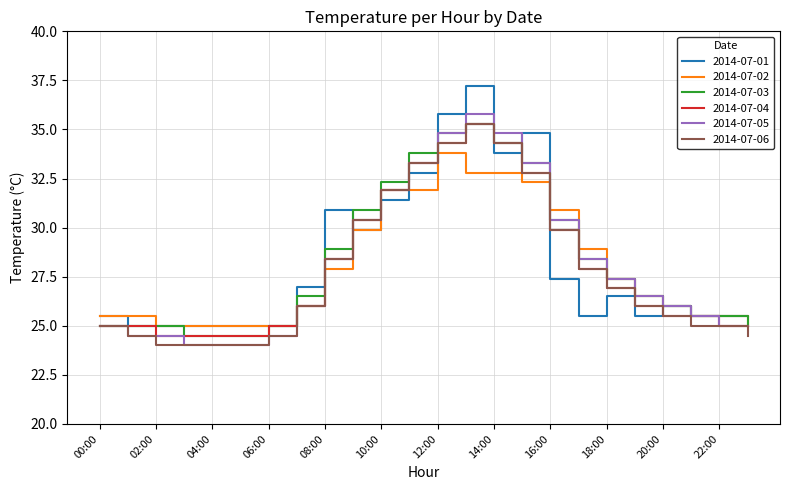

Which series has the largest range (max minus min)?

2014-07-01